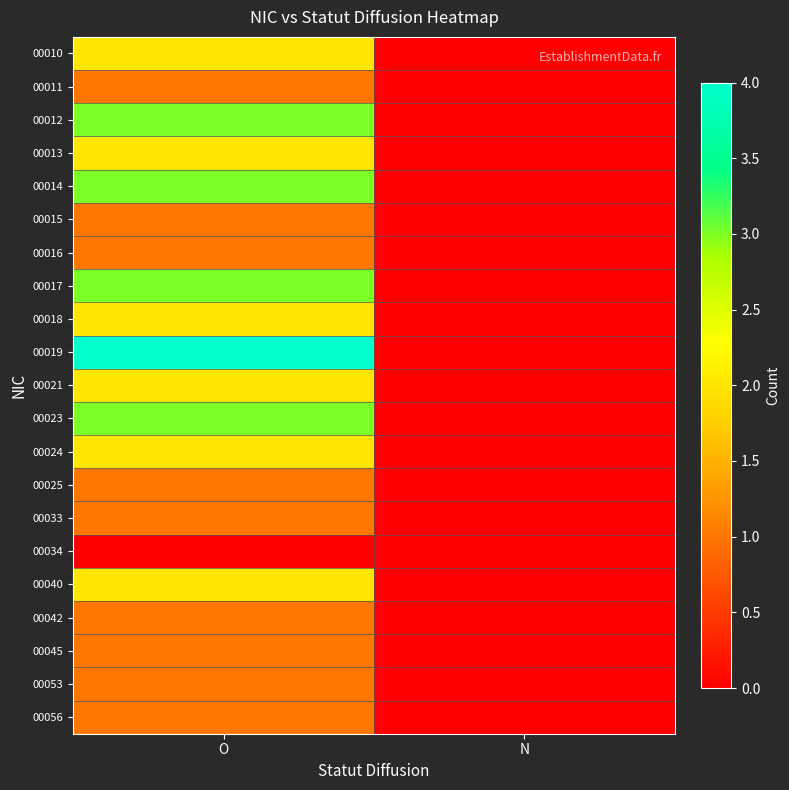

At which category is the sum across all series the highest?

O